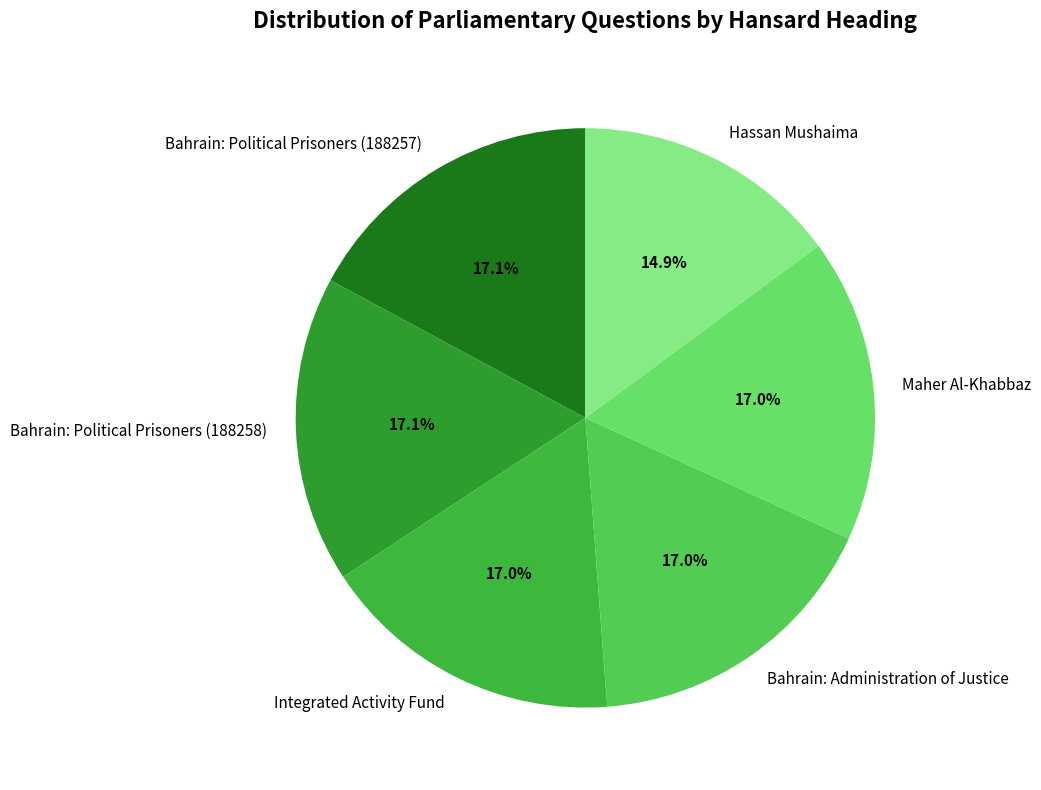

Which category has the smallest portion of the pie?

Hassan Mushaima